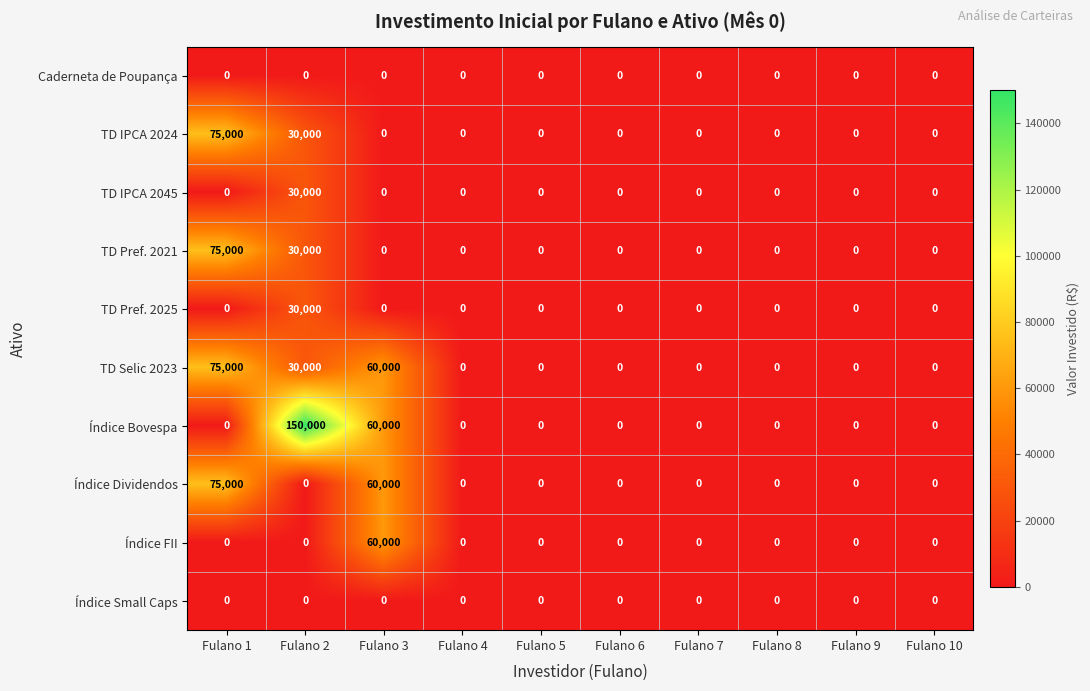

What is the maximum value shown in the chart?

150000